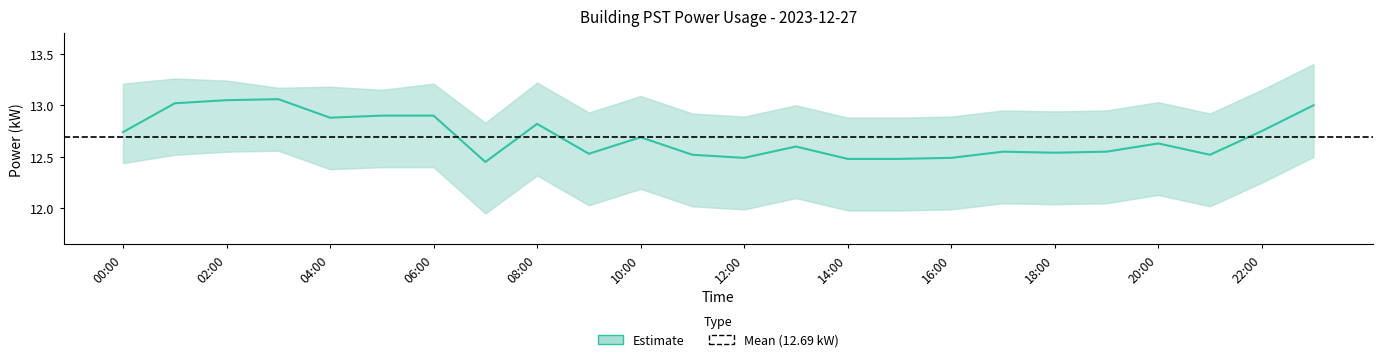

The chart shows a value of 17.8 at 06:00. True or false?

False